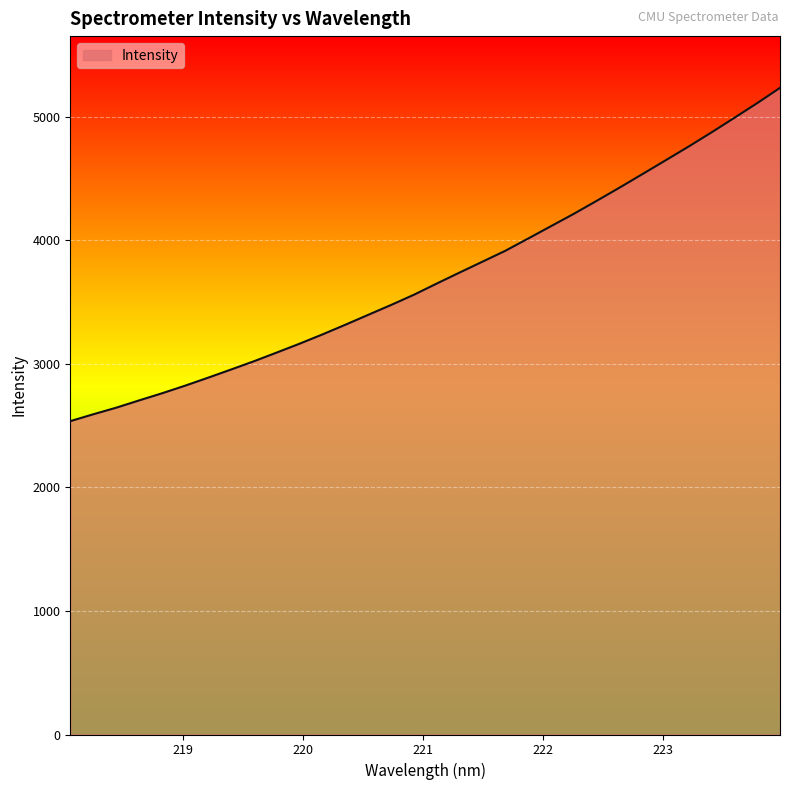

What is the average value?

3703.3